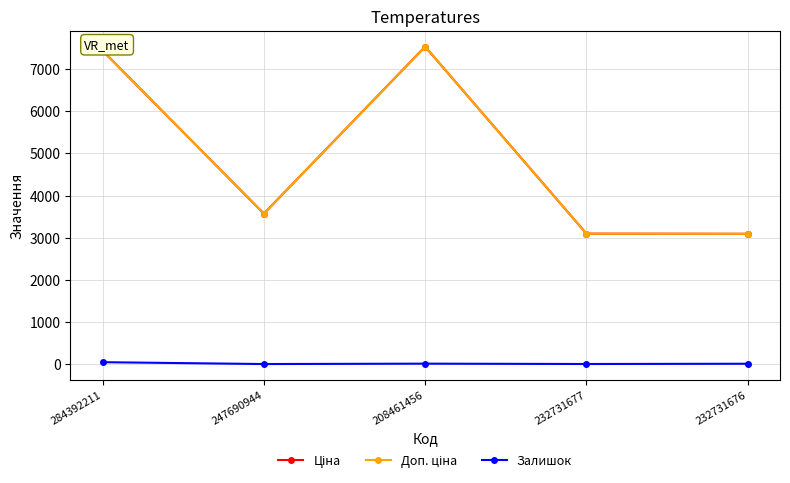

True or false: Залишок has more than 2 interior local peaks.

False